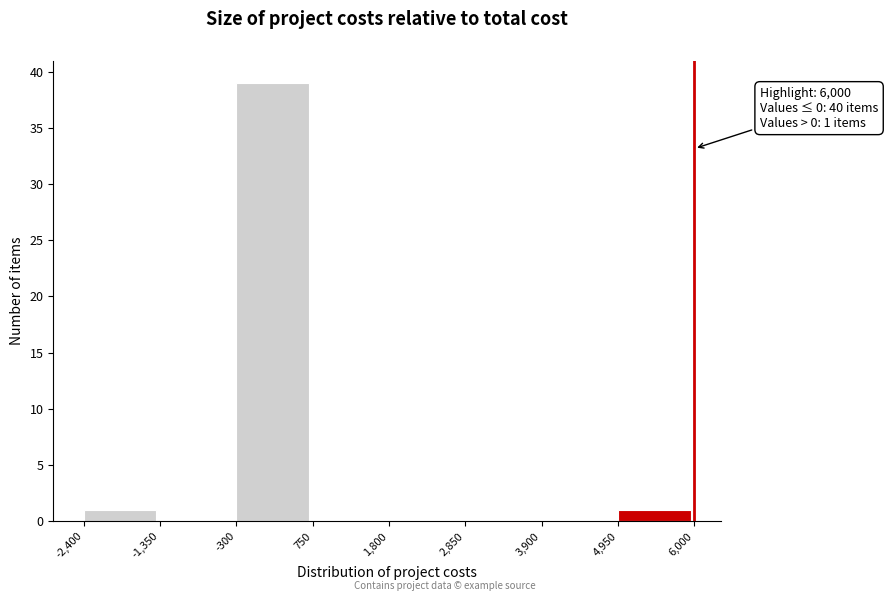

Over which range of the x-axis is the bar tallest?

-300 to 750